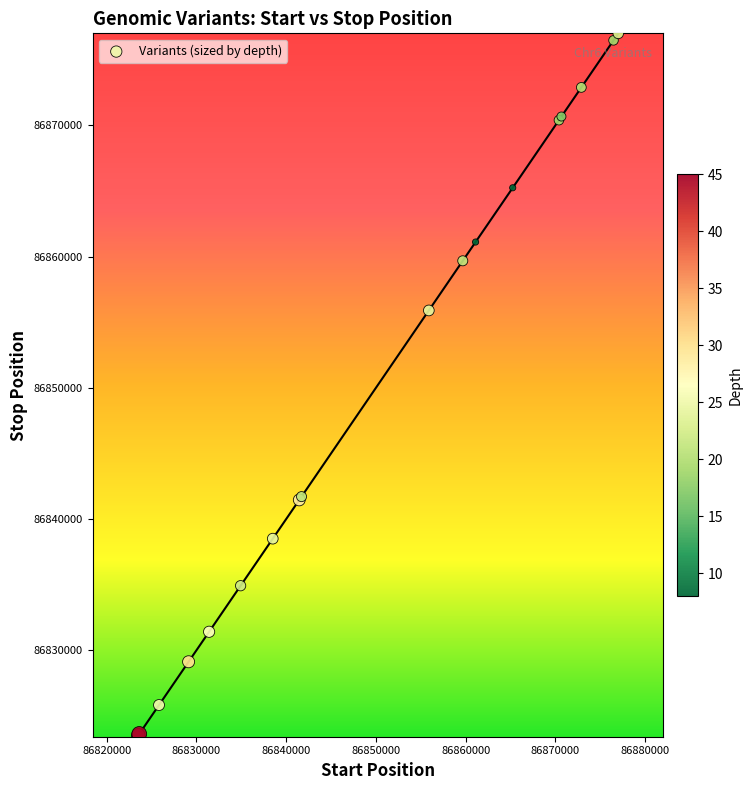

What Y value in the scatter plot is closest to 86850213?

86855898